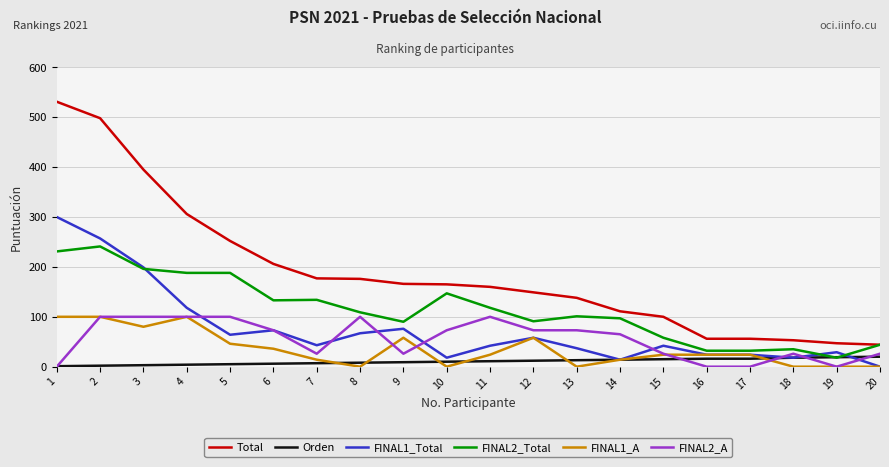

The value of FINAL2_A at 16 is -32. True or false?

False